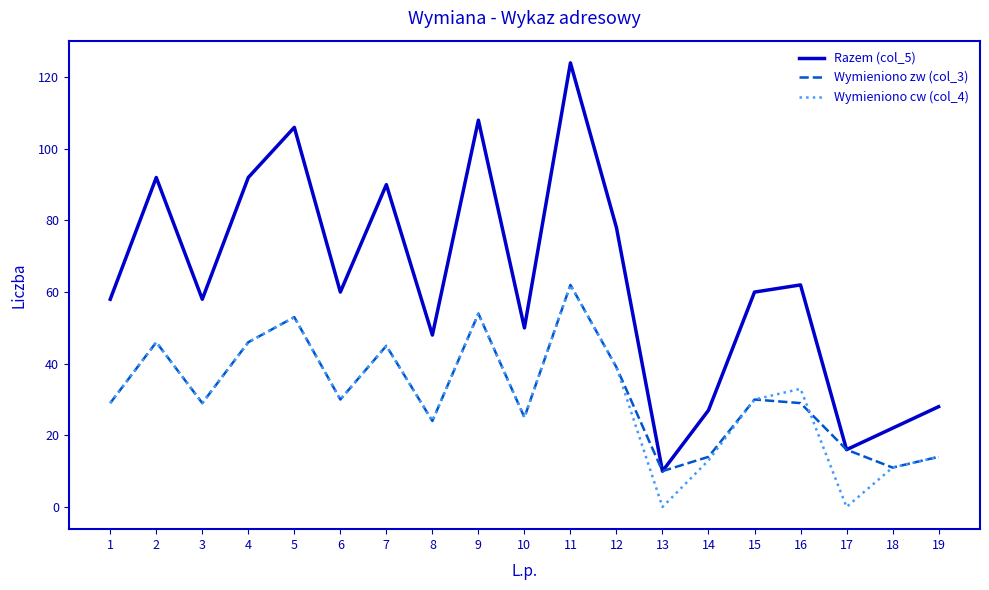

What is the maximum value shown in the chart?

124